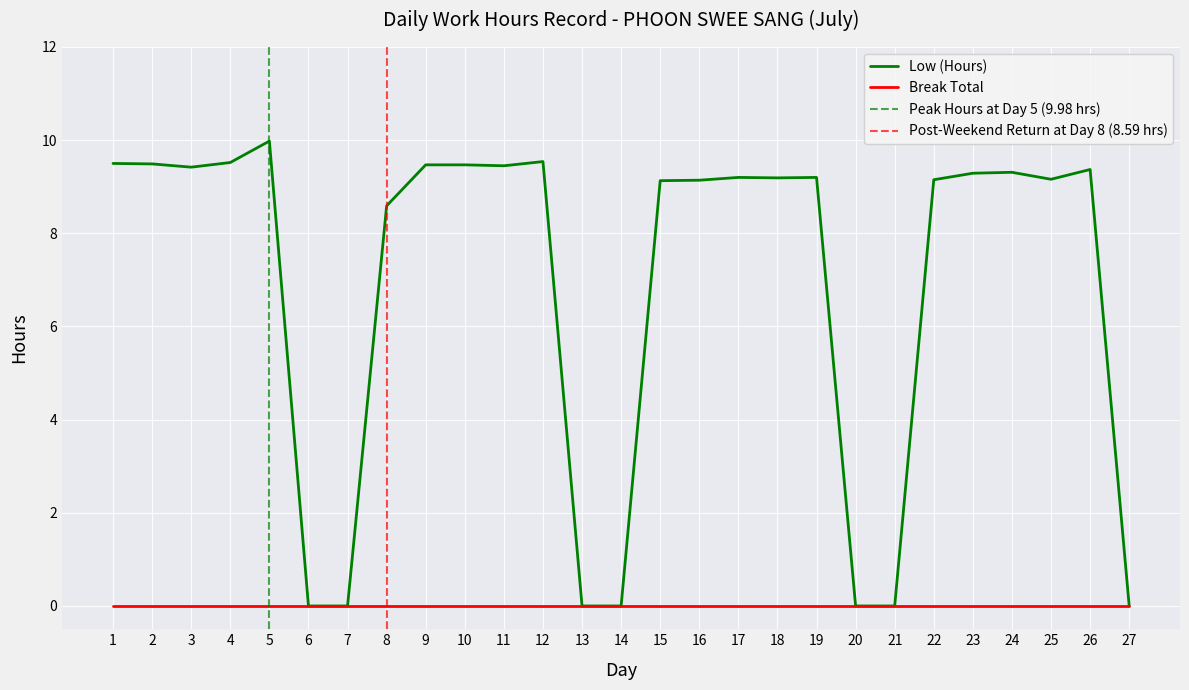

What value does the data have at 25?

9.2